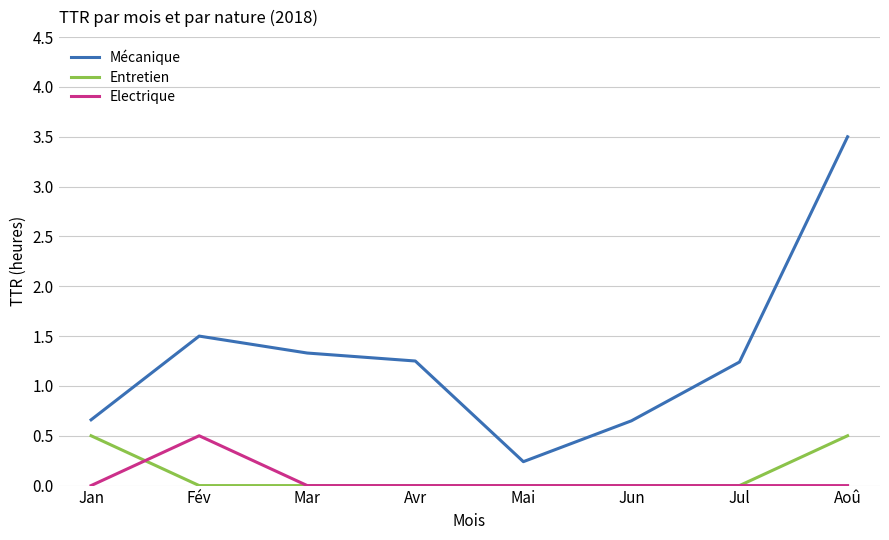

True or false: Mécanique and Entretien intersect in this chart.

False